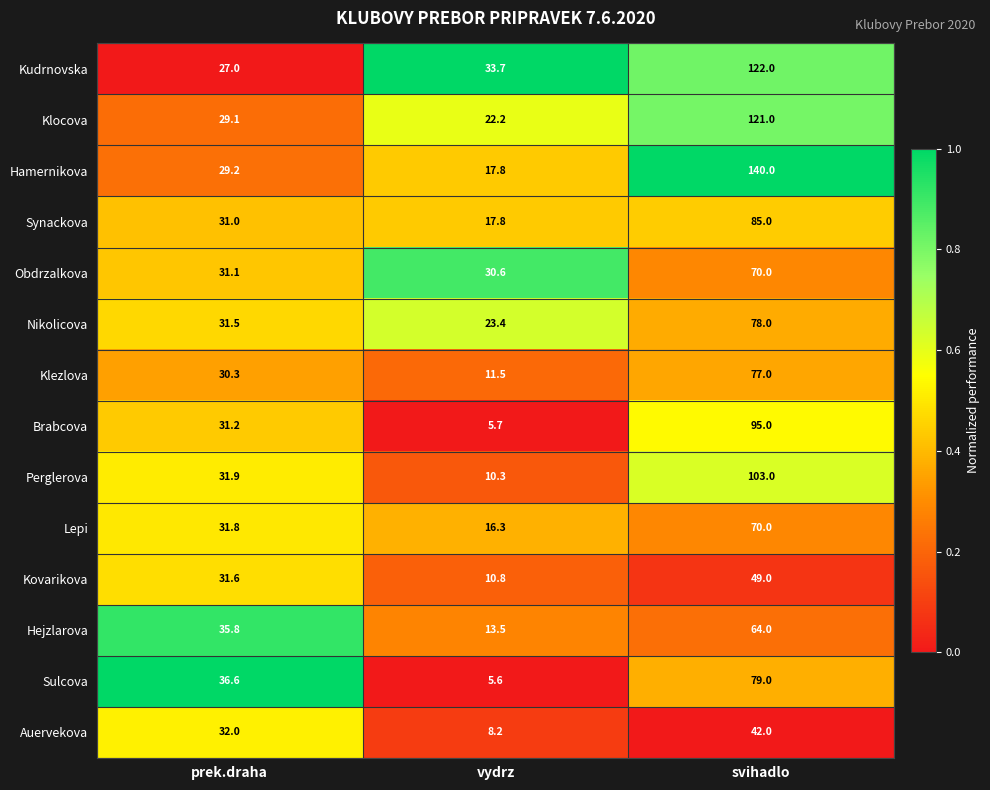

The Kudrnovska series shows 33.7 at vydrz. True or false?

True